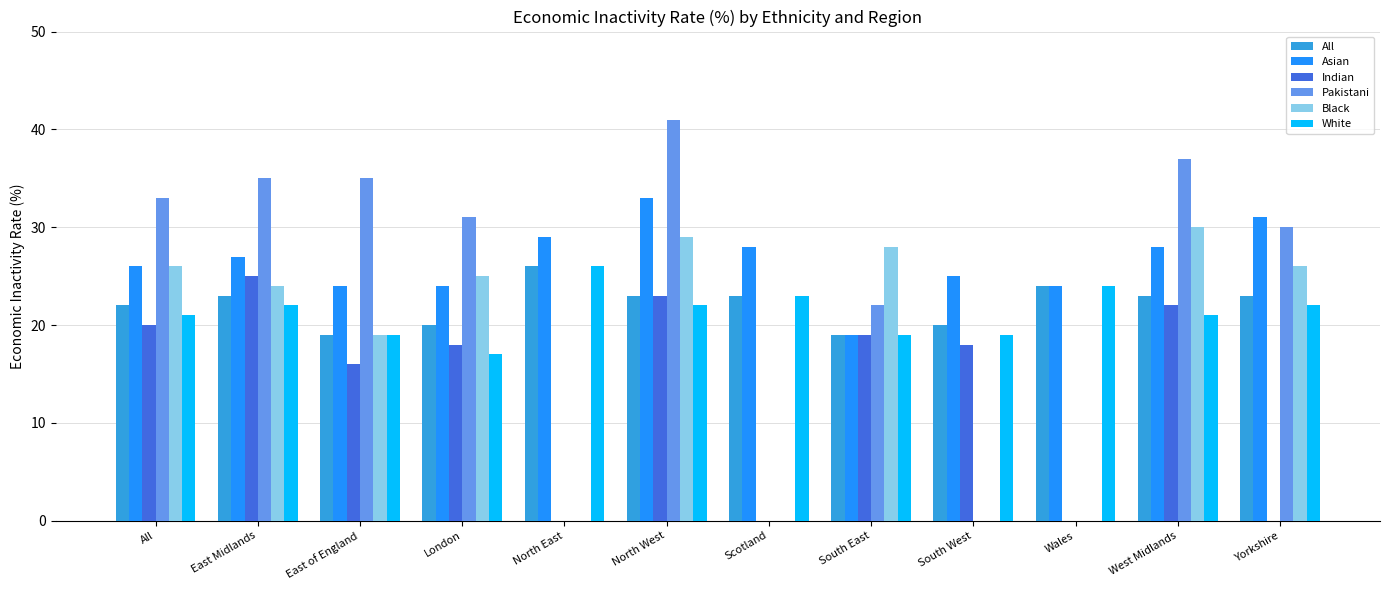

What are all the series names shown in the legend?

All, Asian, Indian, Pakistani, Black, White